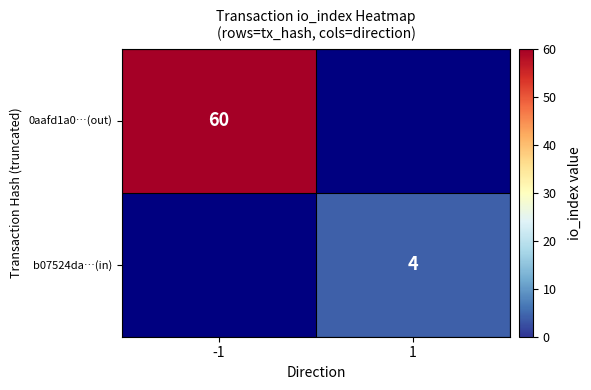

At which category does the chart reach its peak across all series?

-1